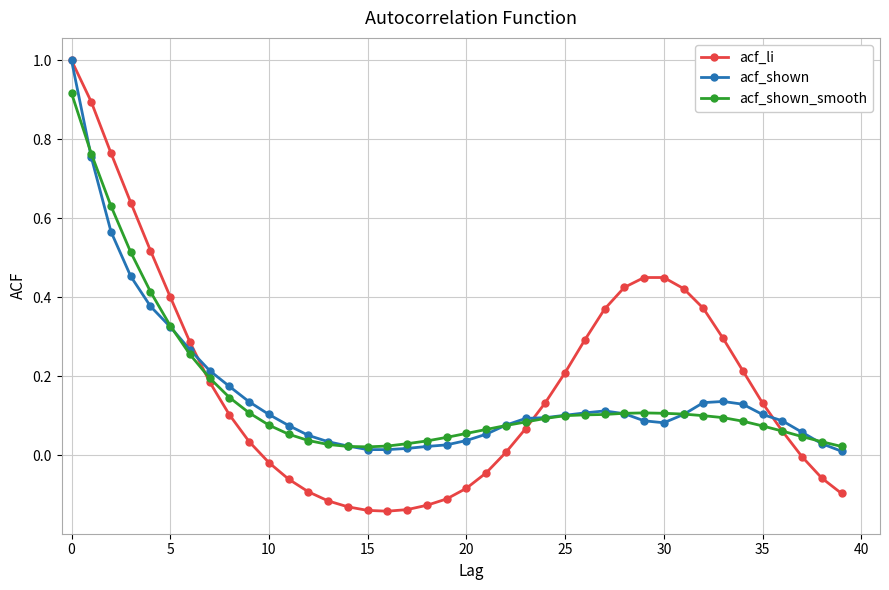

After their last crossing, which series has the higher values: acf_li or acf_shown?

acf_shown